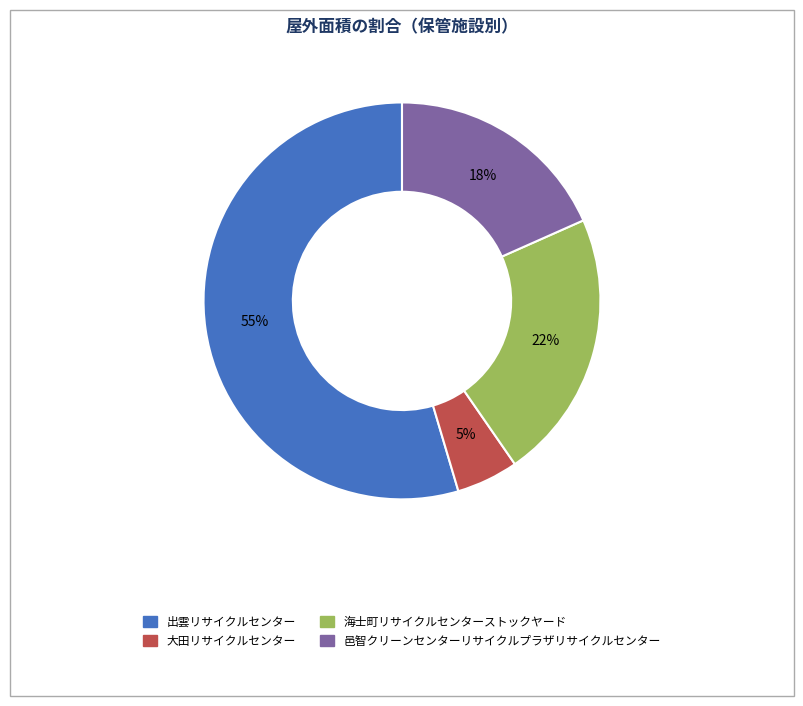

To the nearest percent, what is the difference between the largest and smallest slice percentages?

50%